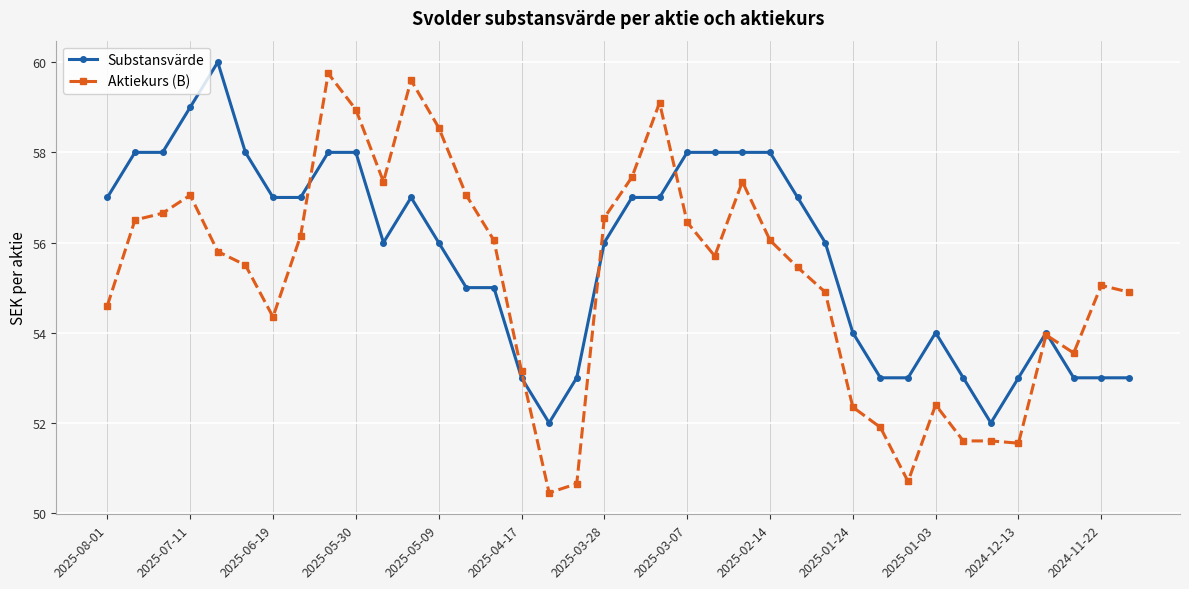

Which series has the largest range (max minus min)?

Aktiekurs (B)